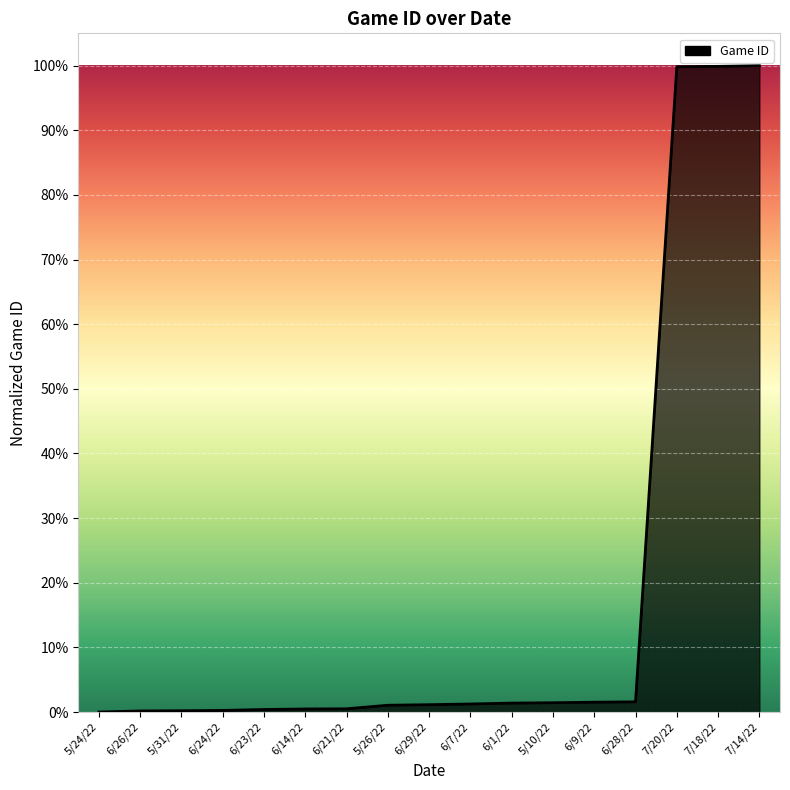

What is the change in value from 6/29/22 to 7/14/22?

+1.0